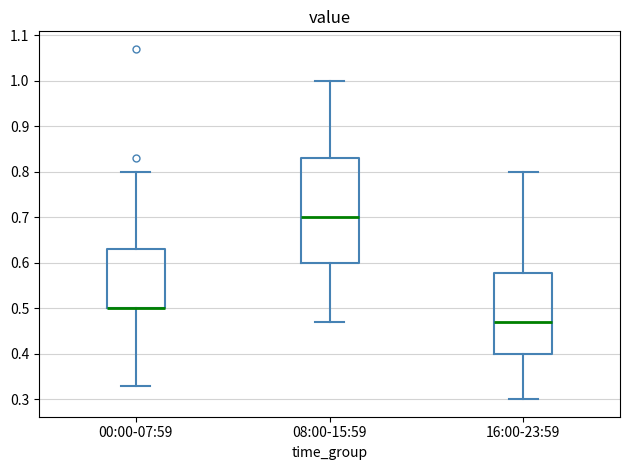

Which box is the tallest, from its lower edge to its upper edge?

08:00-15:59